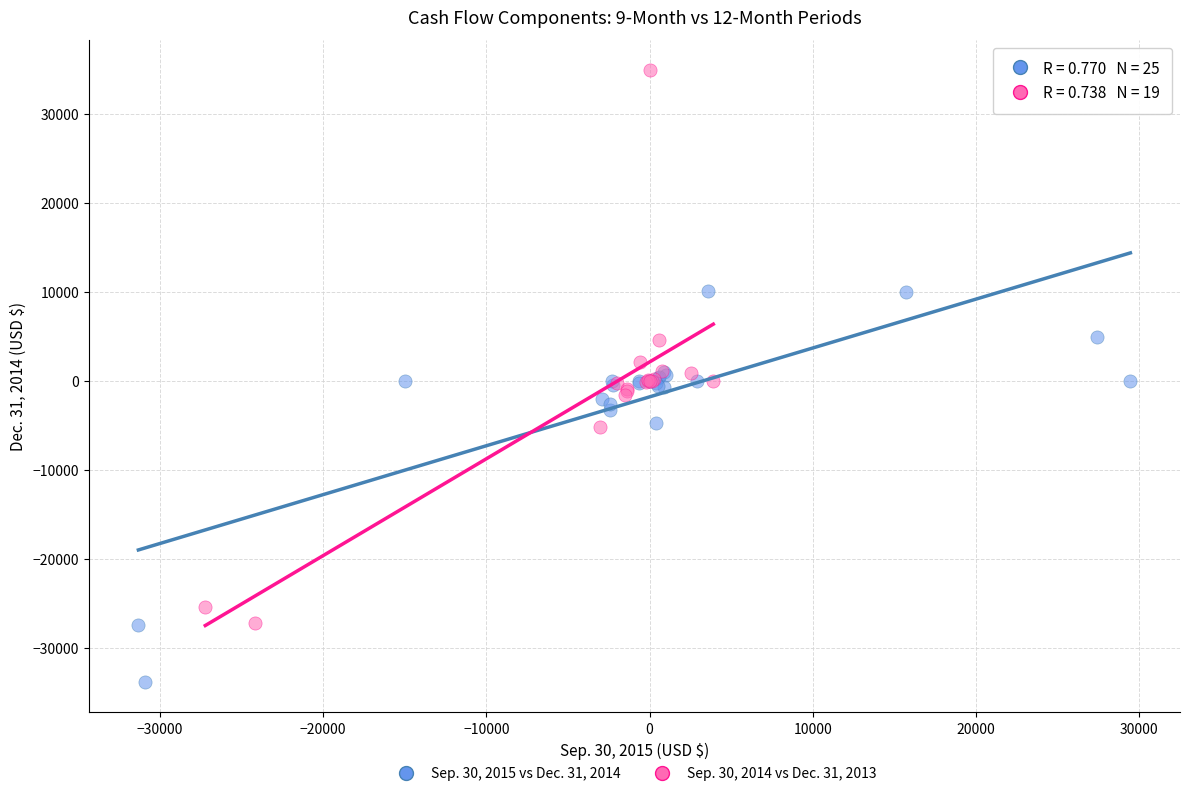

Which series has the widest spread of Y values?

Sep. 30, 2014 vs Dec. 31, 2013